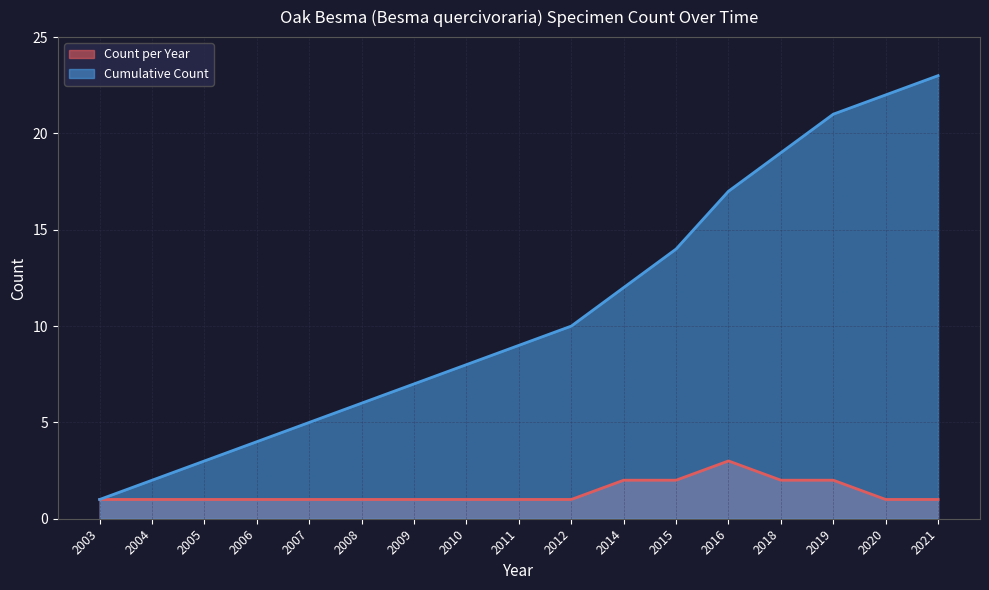

What is the total value across all series at 2009?

8